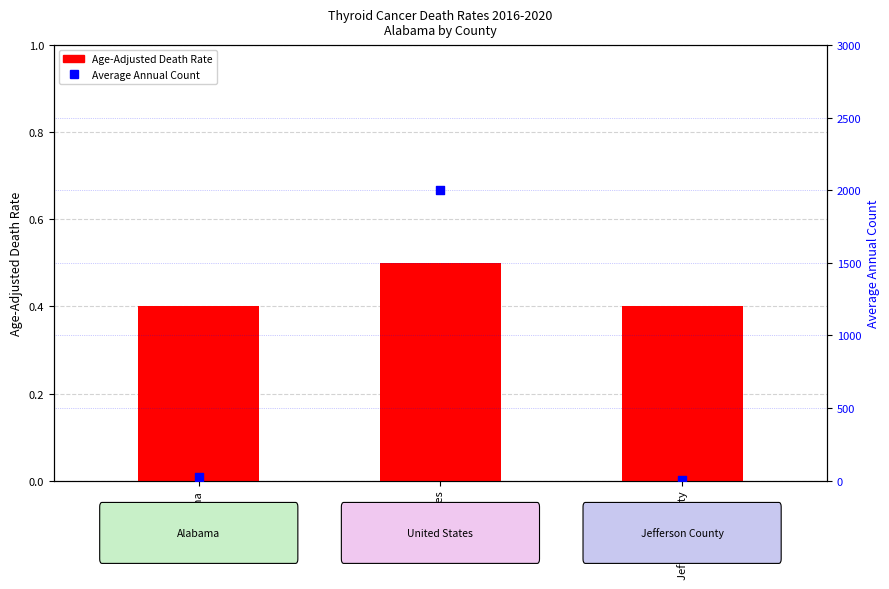

What are all the series names shown in the legend?

Age-Adjusted Death Rate, Average Annual Count